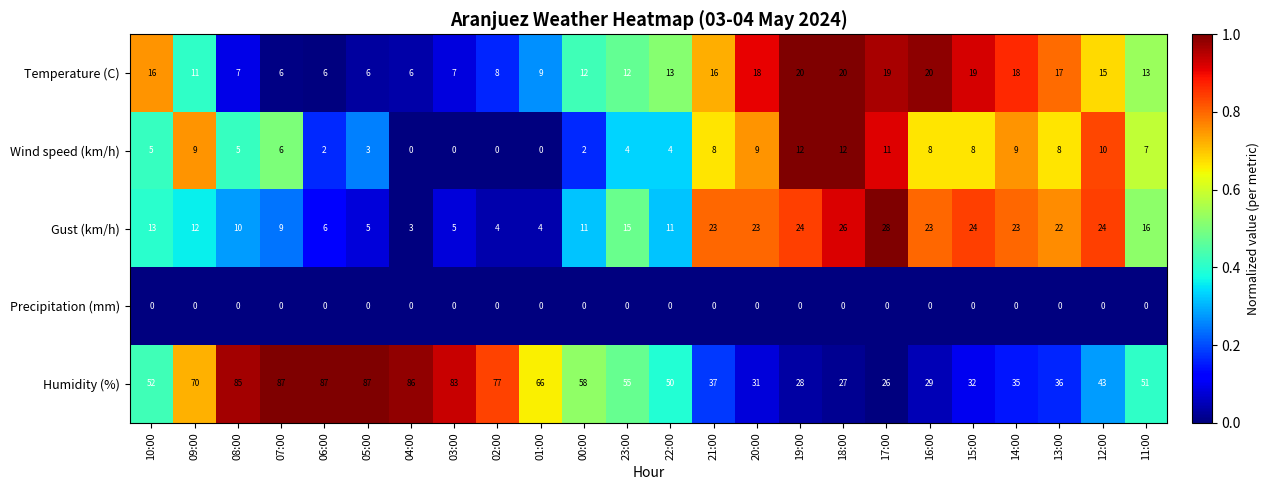

Where does the Wind speed (km/h) series first go above 7?

09:00